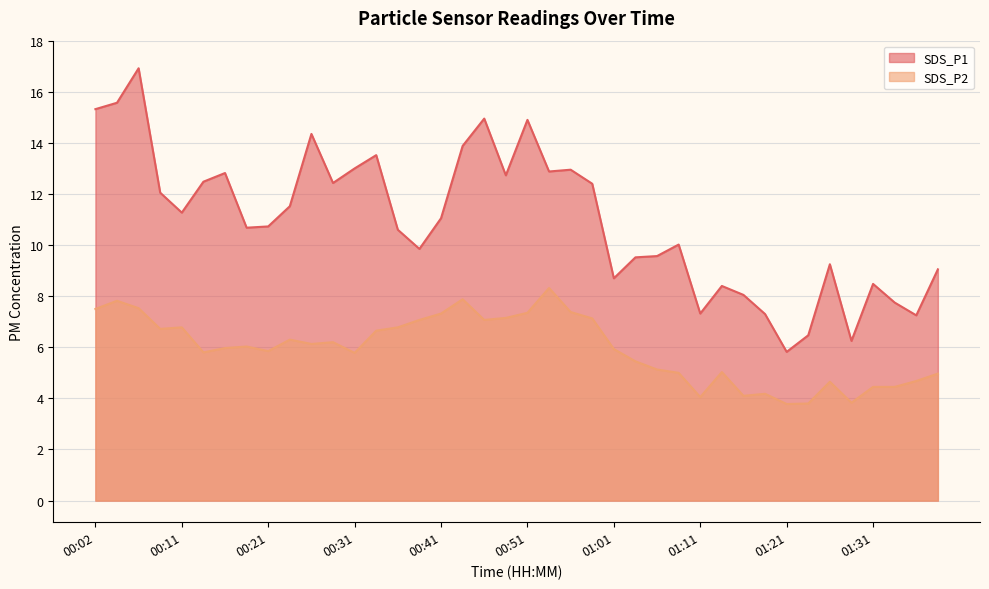

True or false: SDS_P1 and SDS_P2 intersect in this chart.

False